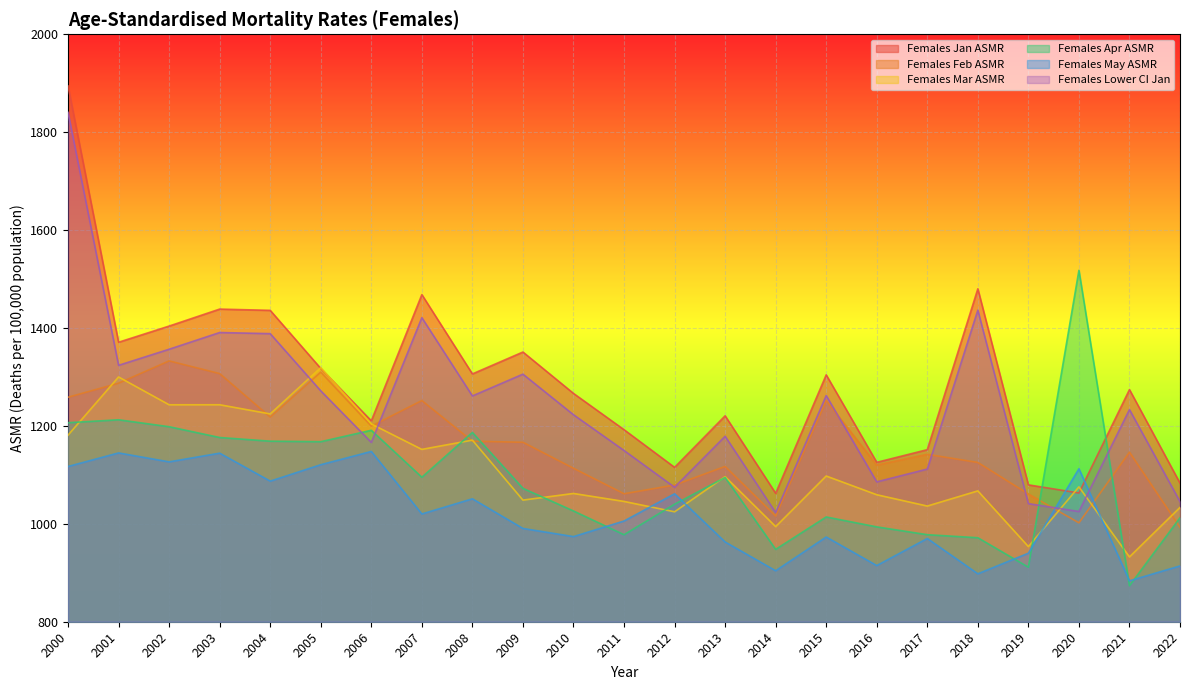

Is the value of Females May ASMR at 2015 greater than the value of Females Lower CI Jan at 2010?

No